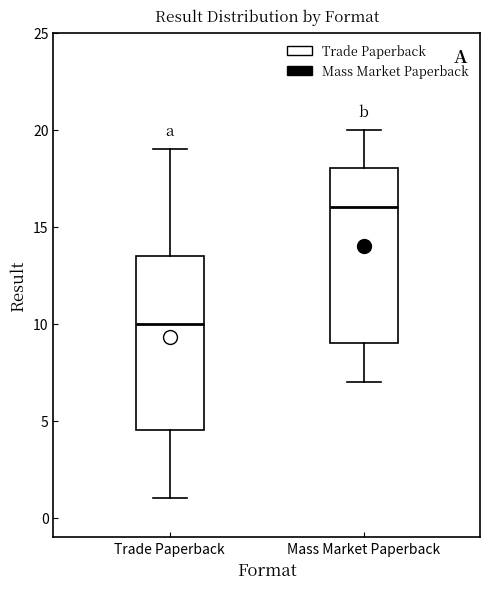

Reading left to right, read every box against the y-axis: the position of its median line, the range the box covers, and the ends of its whiskers. The values are not printed on the chart, so give them approximately, as read against the axis.

Trade Paperback: median 10.0, box 4.5 to 13.5, whiskers 1.0 to 19.0
Mass Market Paperback: median 16.0, box 9.0 to 18.0, whiskers 7.0 to 20.0